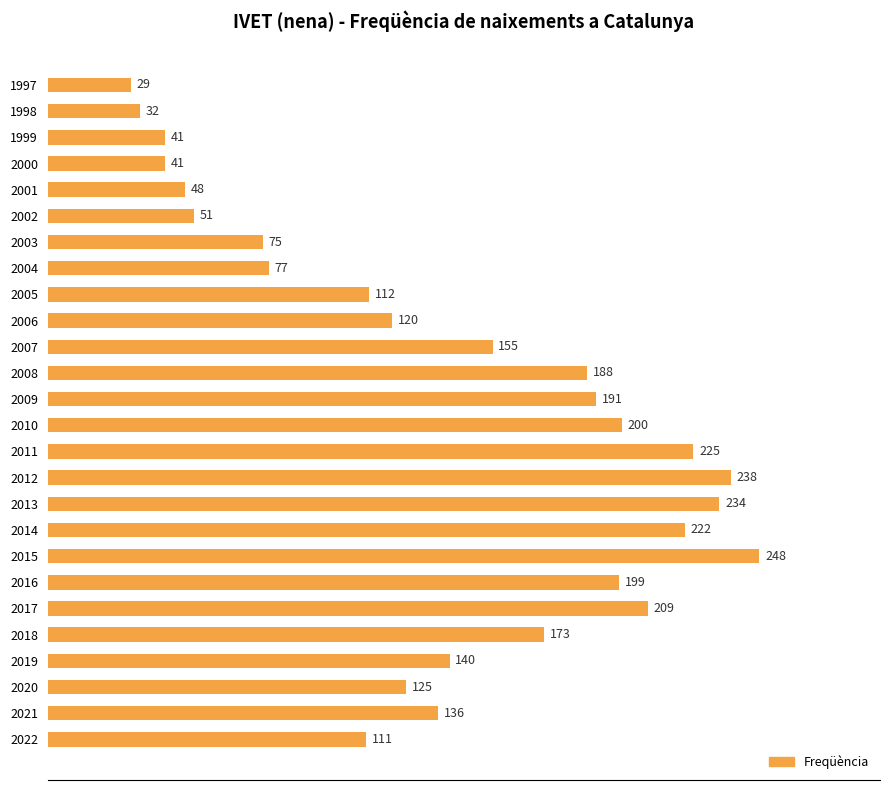

How many distinct data groups are displayed?

1